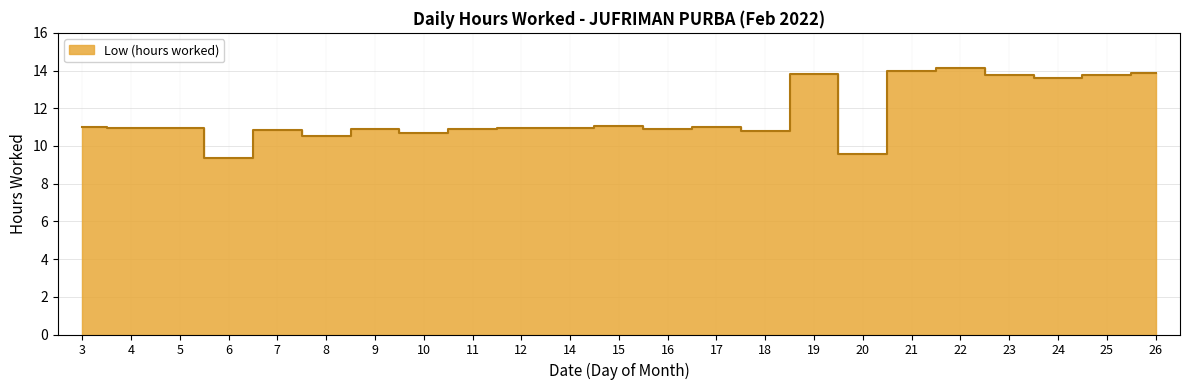

Which category has the lowest value across all series?

6